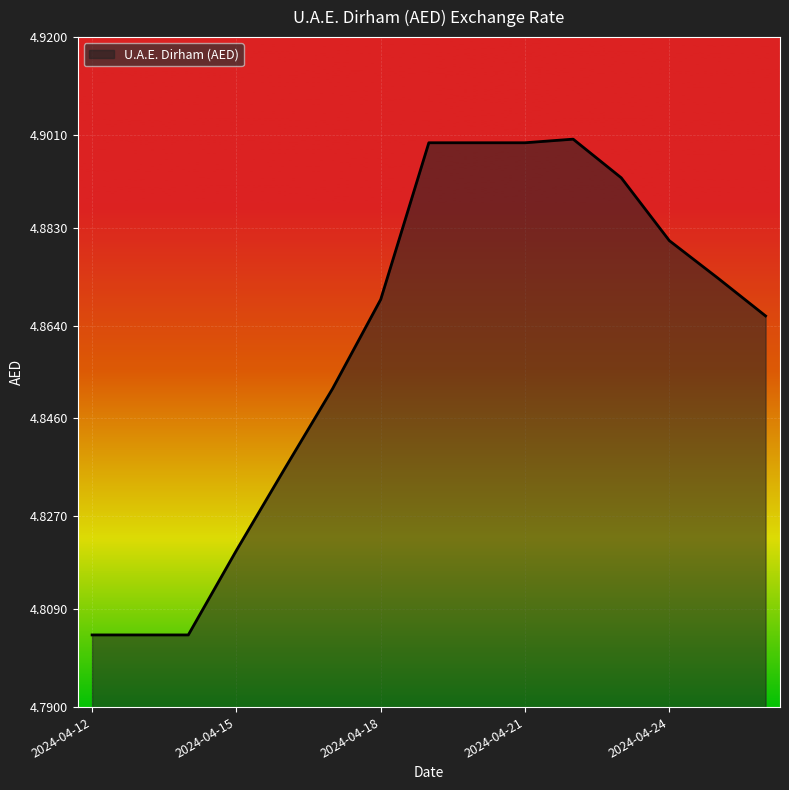

How many lines are shown in the chart?

1